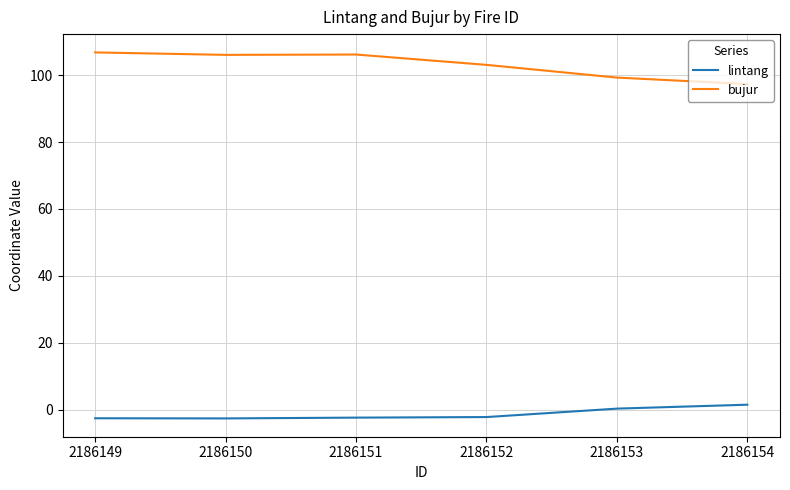

True or false: lintang and bujur intersect in this chart.

False